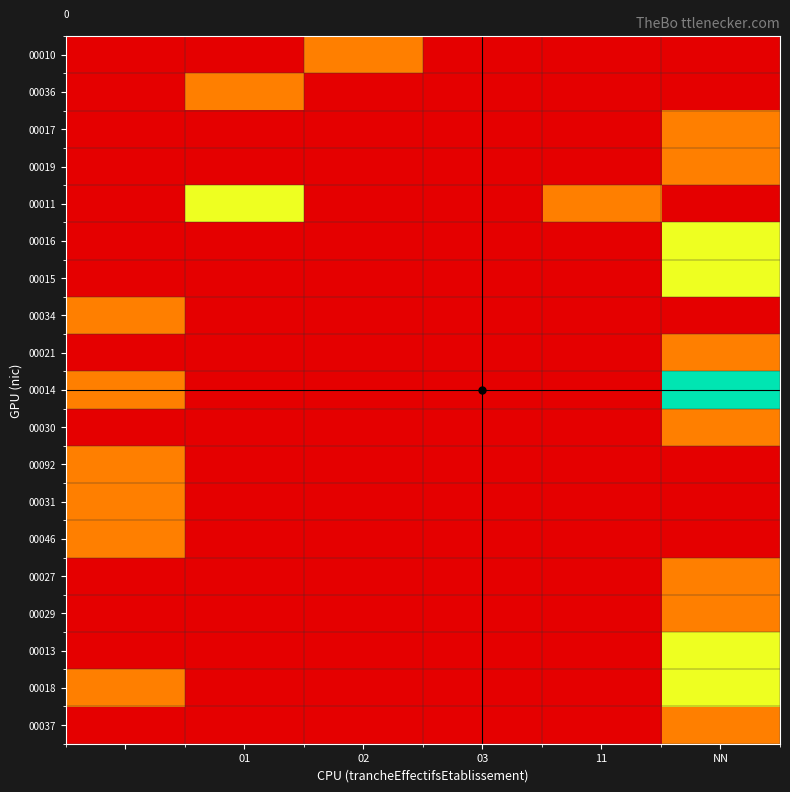

Which series has the widest spread of values?

00014